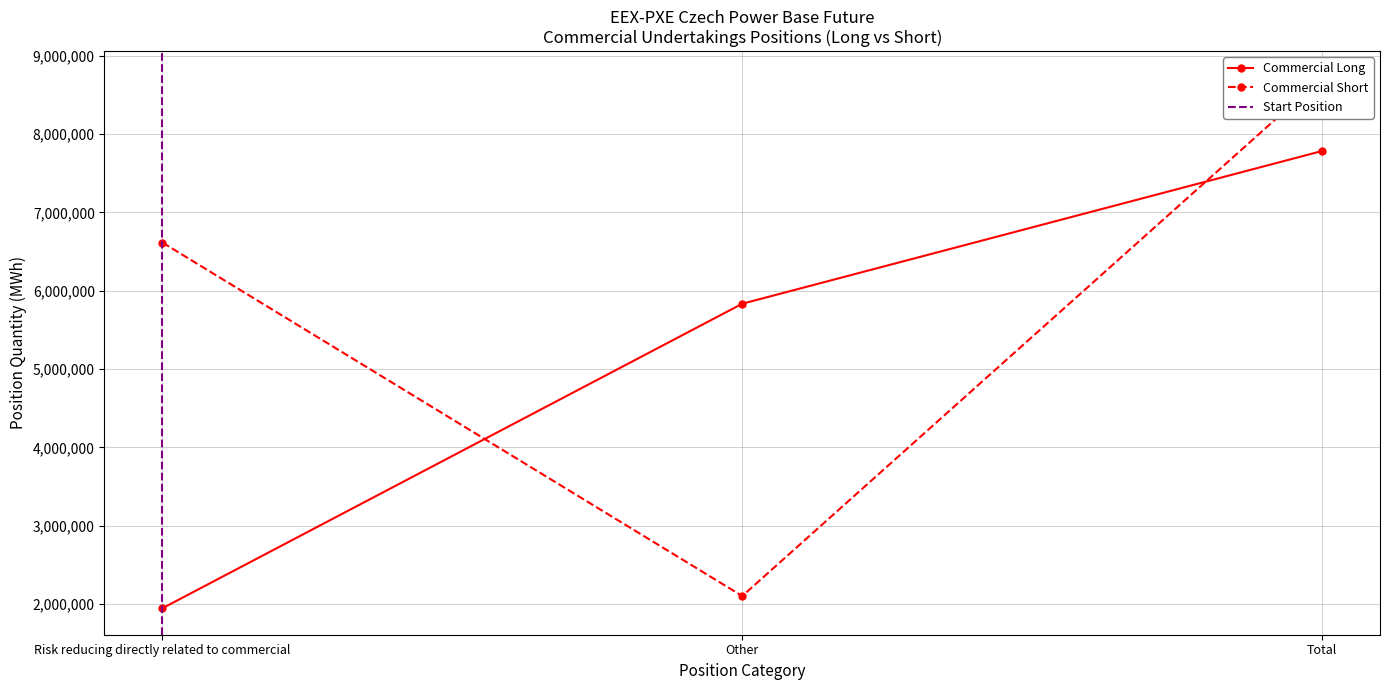

At how many categories does at least one series exceed 8024780?

1